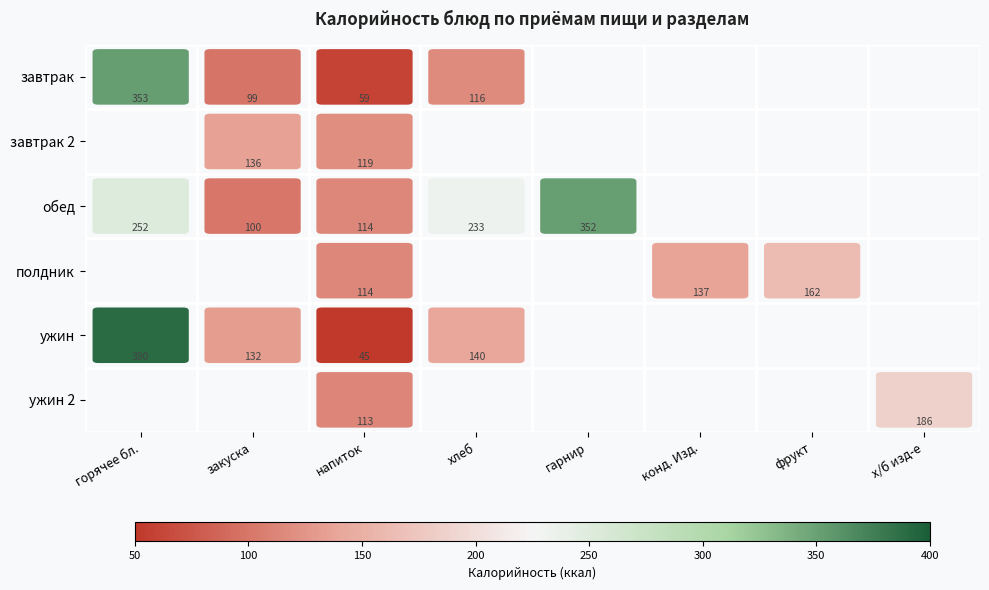

What is the total value across all series at напиток?

564